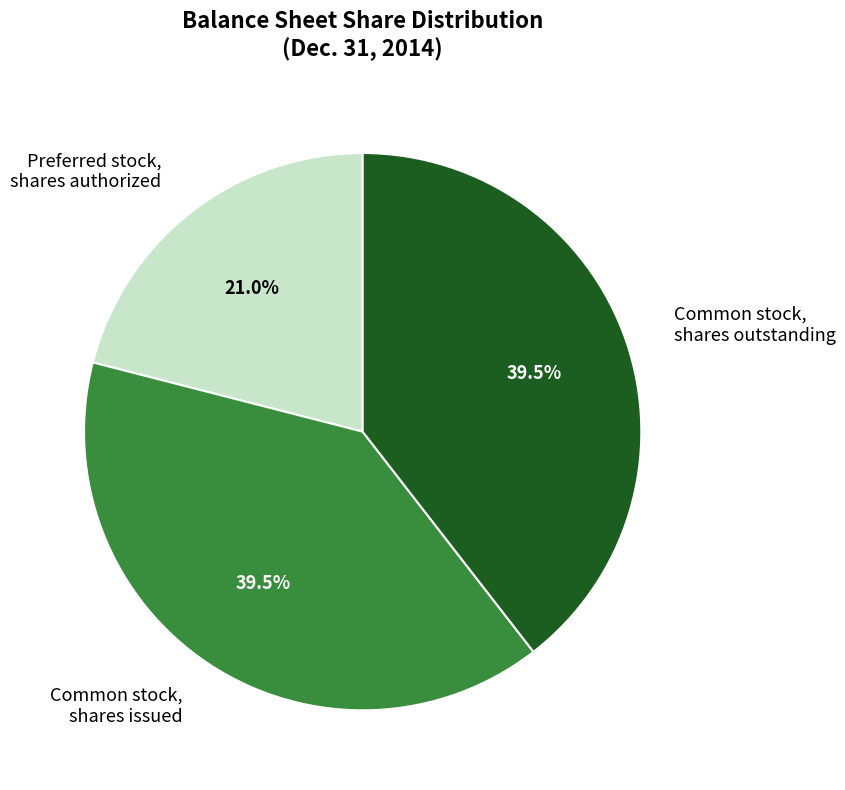

To the nearest percent, what is the average slice percentage?

33%